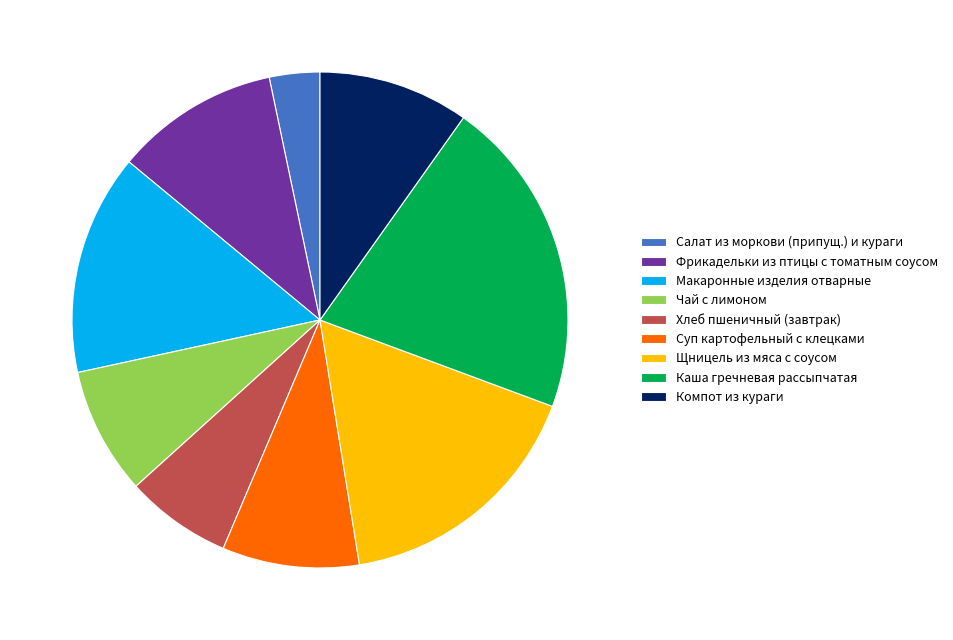

Is the sum of Щницель из мяса с соусом and Салат из моркови (припущ.) и кураги greater than half?

No